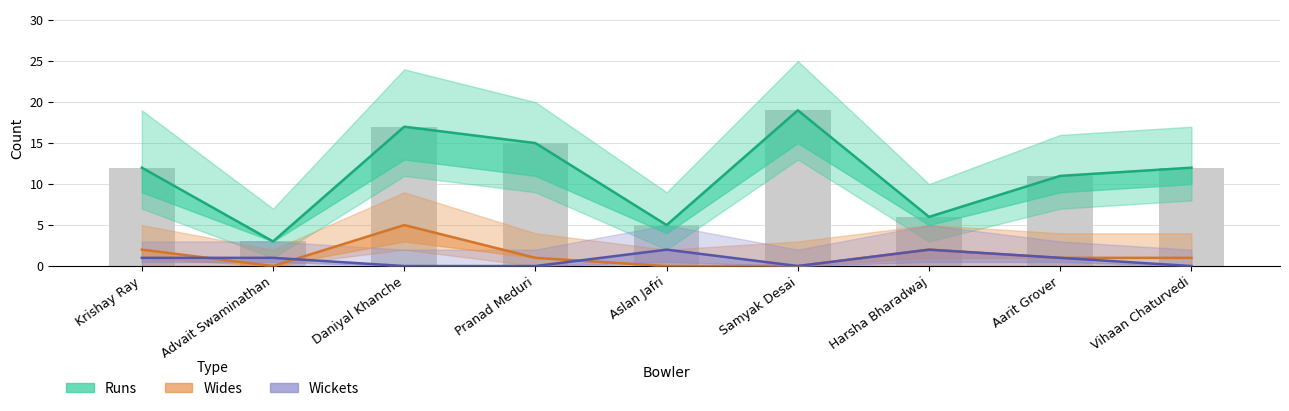

How many data points in Wides are above 1?

3